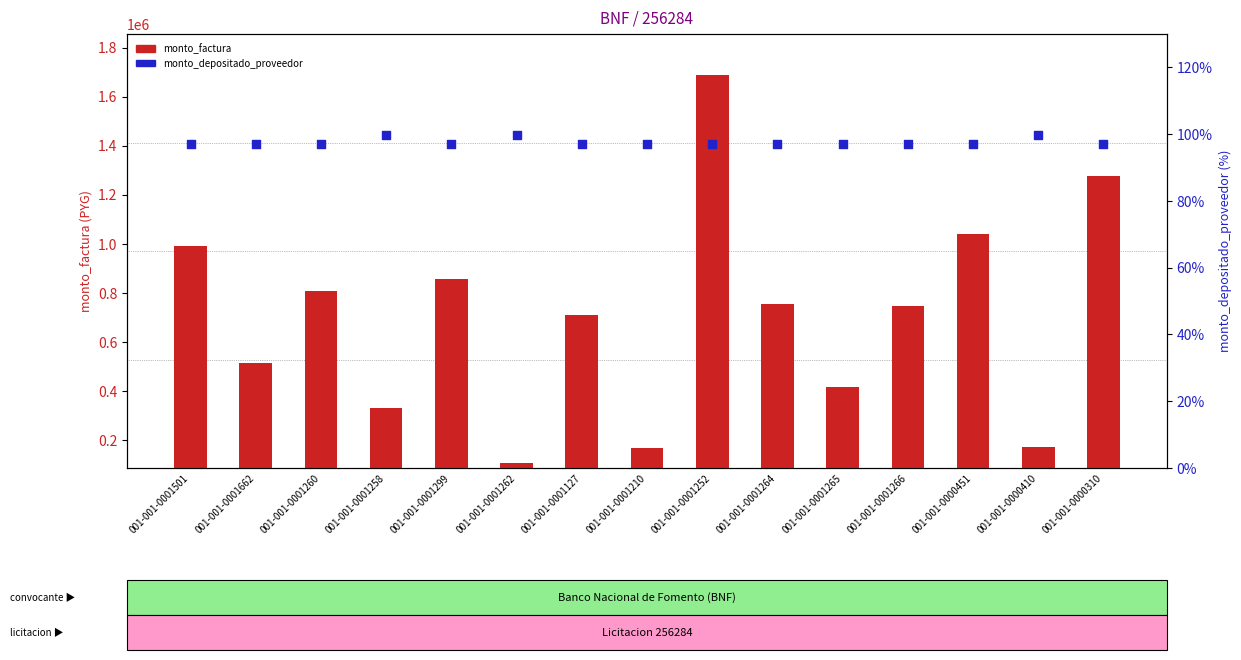

What is the total value across all series at 001-001-0000310?

1276001.0